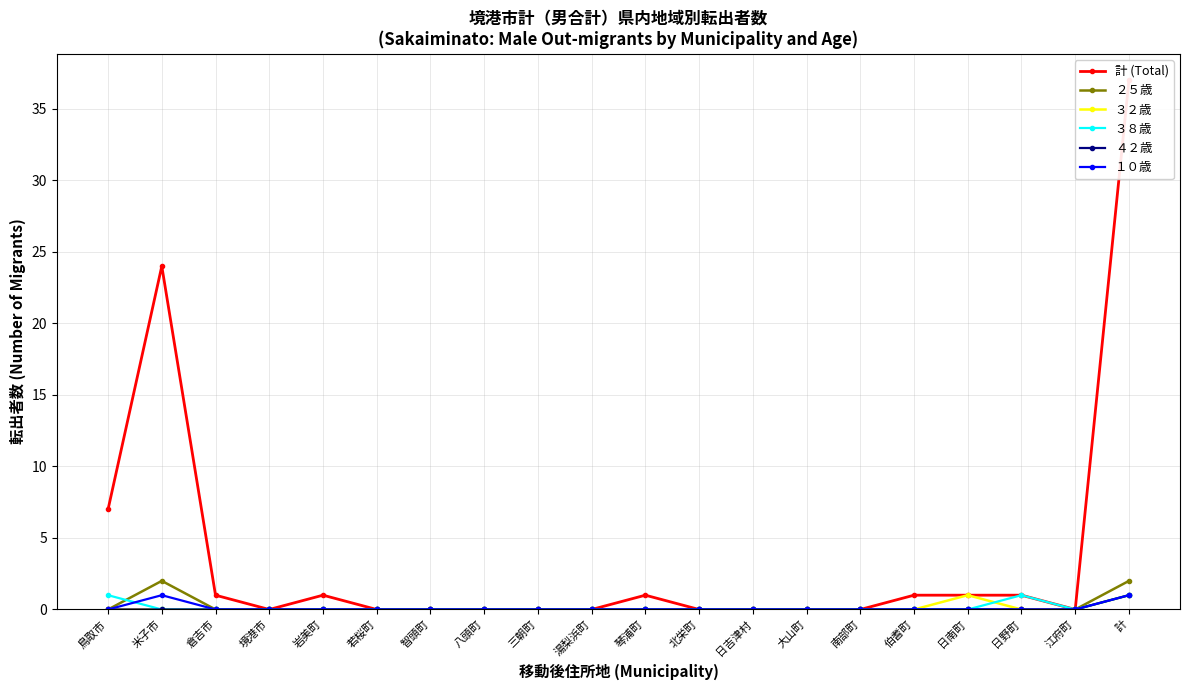

What are all the series names shown in the legend?

計 (Total), ２５歳, ３２歳, ３８歳, ４２歳, １０歳